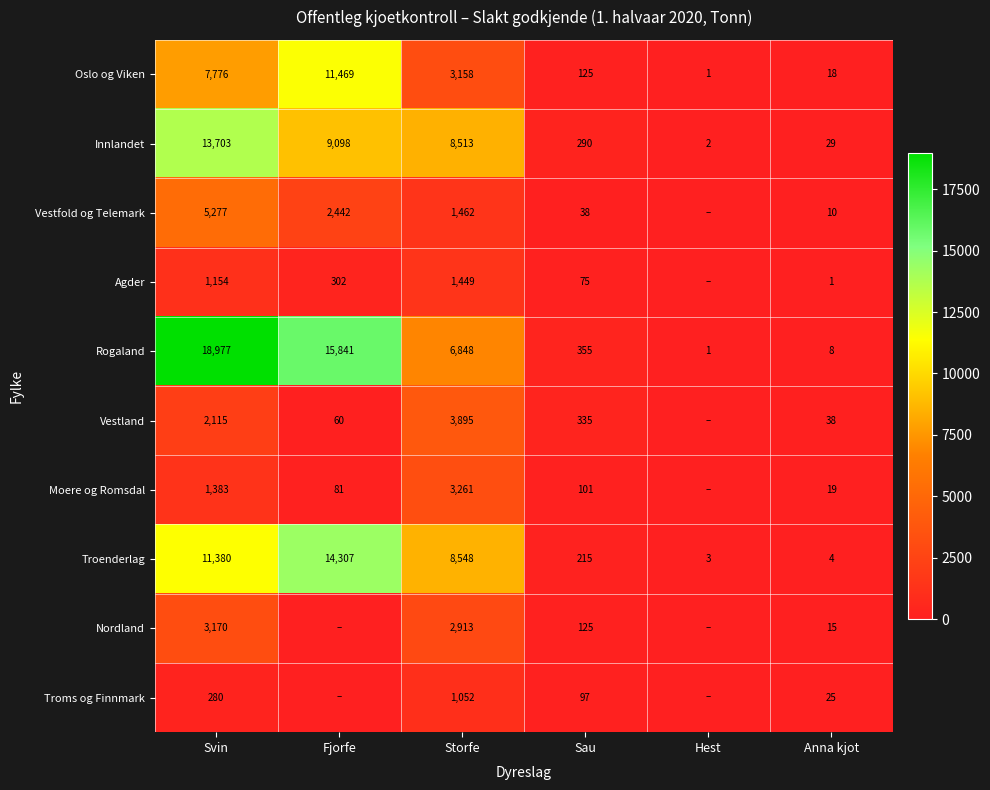

List the labels in order of Oslo og Viken value, smallest first.

Hest, Anna kjot, Sau, Storfe, Svin, Fjorfe